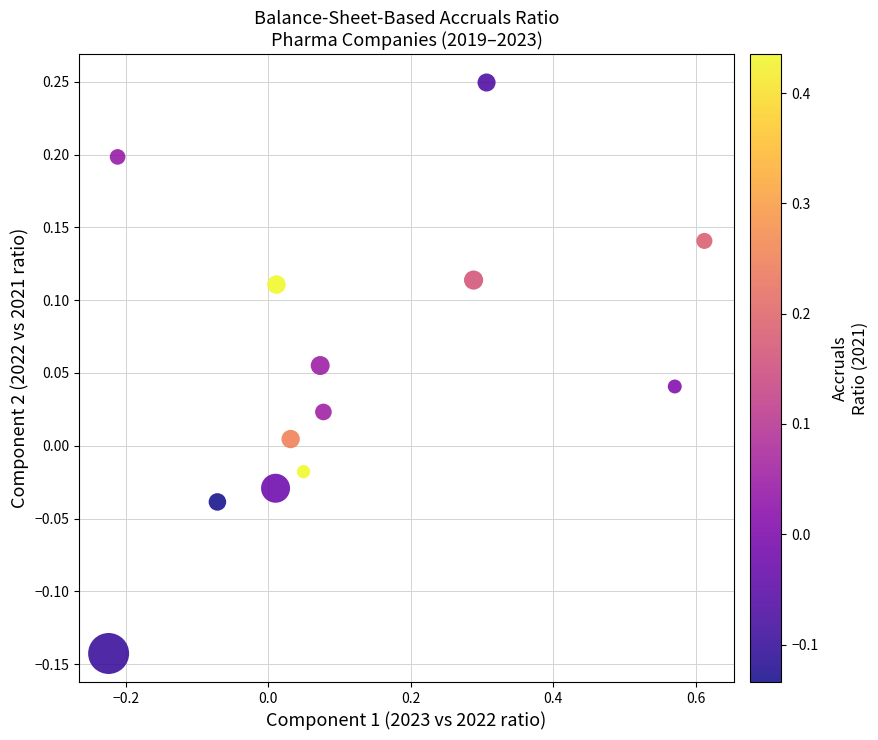

What is the range of Y values (max minus min)?

0.4